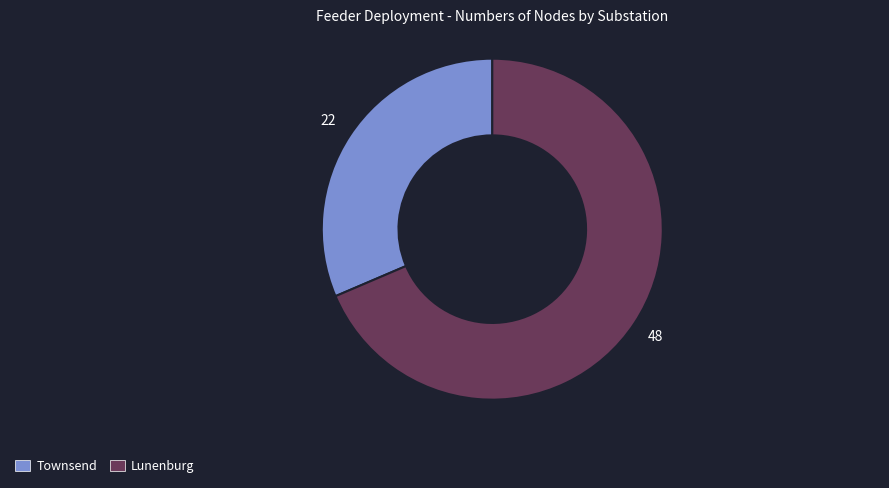

Count the number of slices in the pie.

2